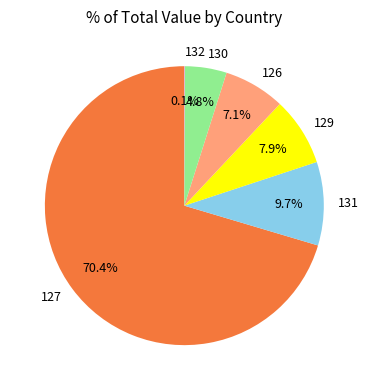

What is the largest slice in the pie chart?

127